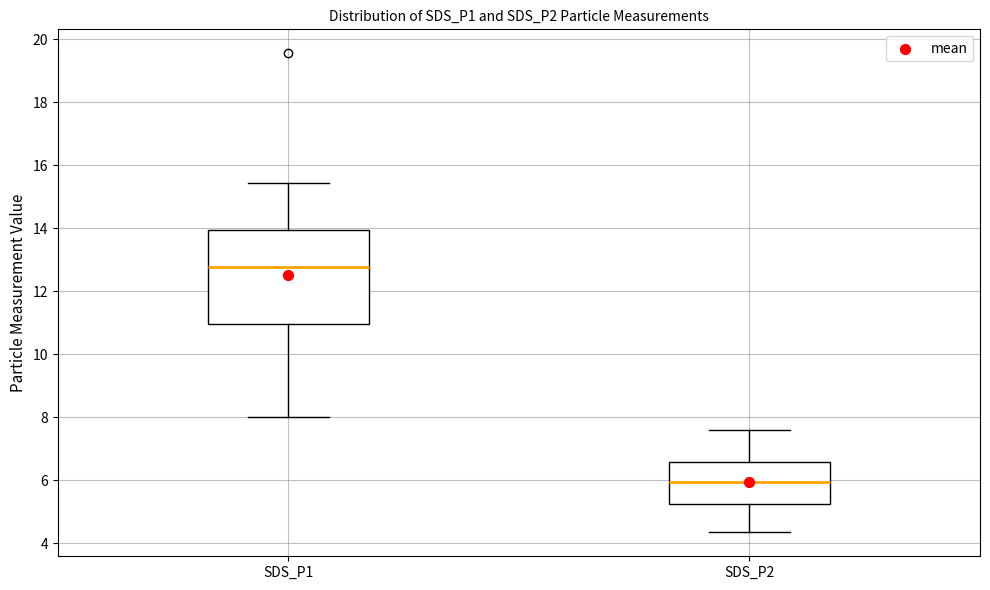

Which box's median line is the highest?

SDS_P1